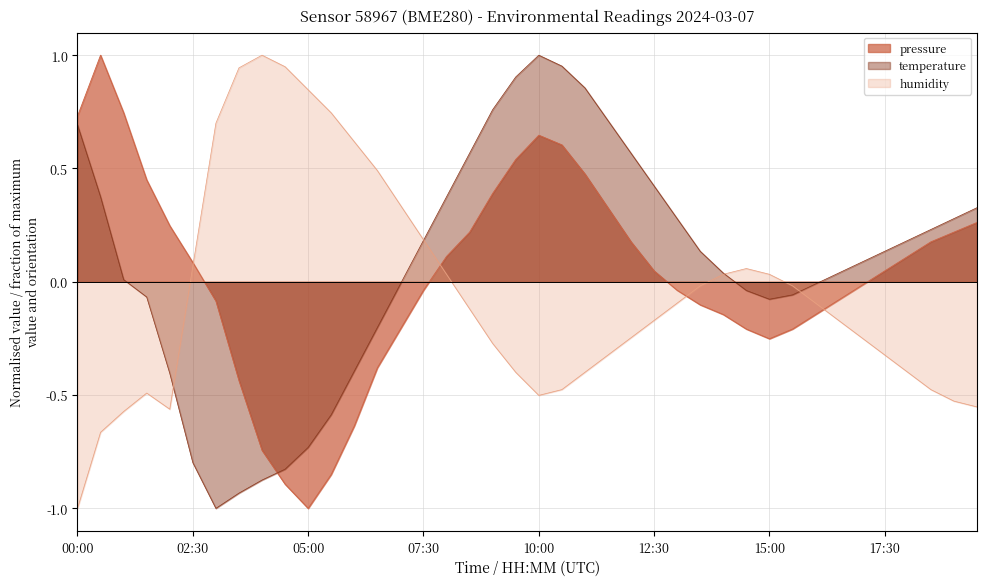

The value of temperature at humidity is 0.0. True or false?

False